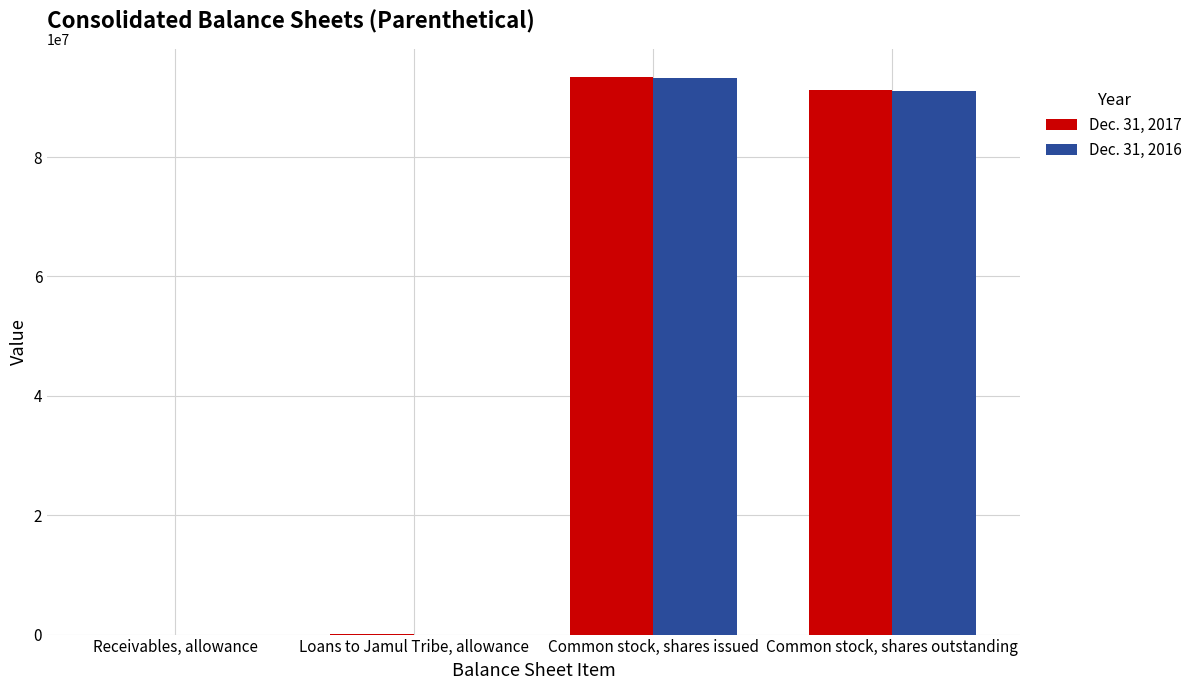

The Dec. 31, 2016 series shows 155211469 at Common stock, shares issued. True or false?

False